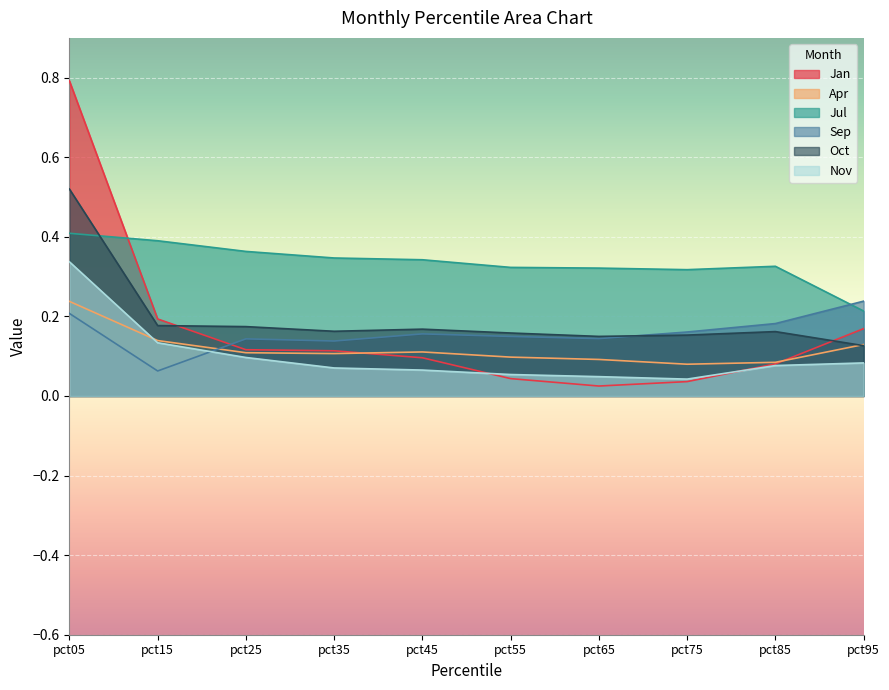

Which series has the largest total across all categories?

Jul